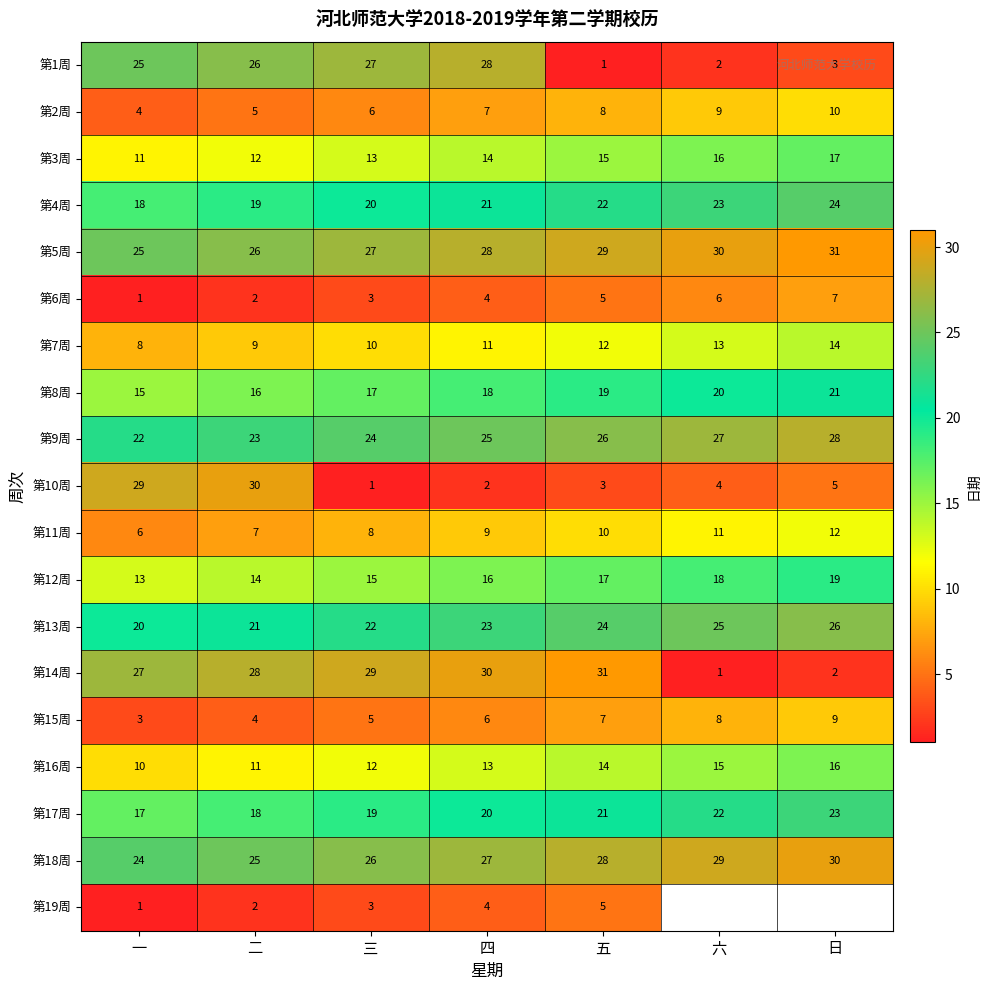

At which category is the sum across all series the highest?

四